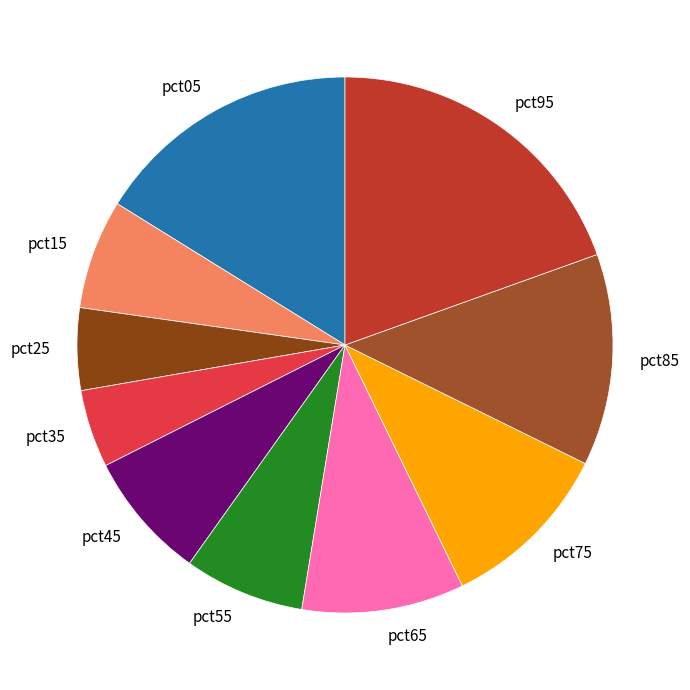

Is there any slice that represents more than half of the pie?

No